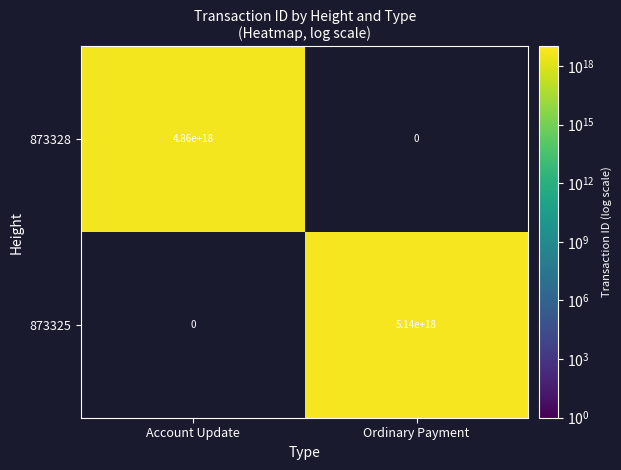

True or false: 873325 has a value of 8718690065307894784 at Ordinary Payment.

False